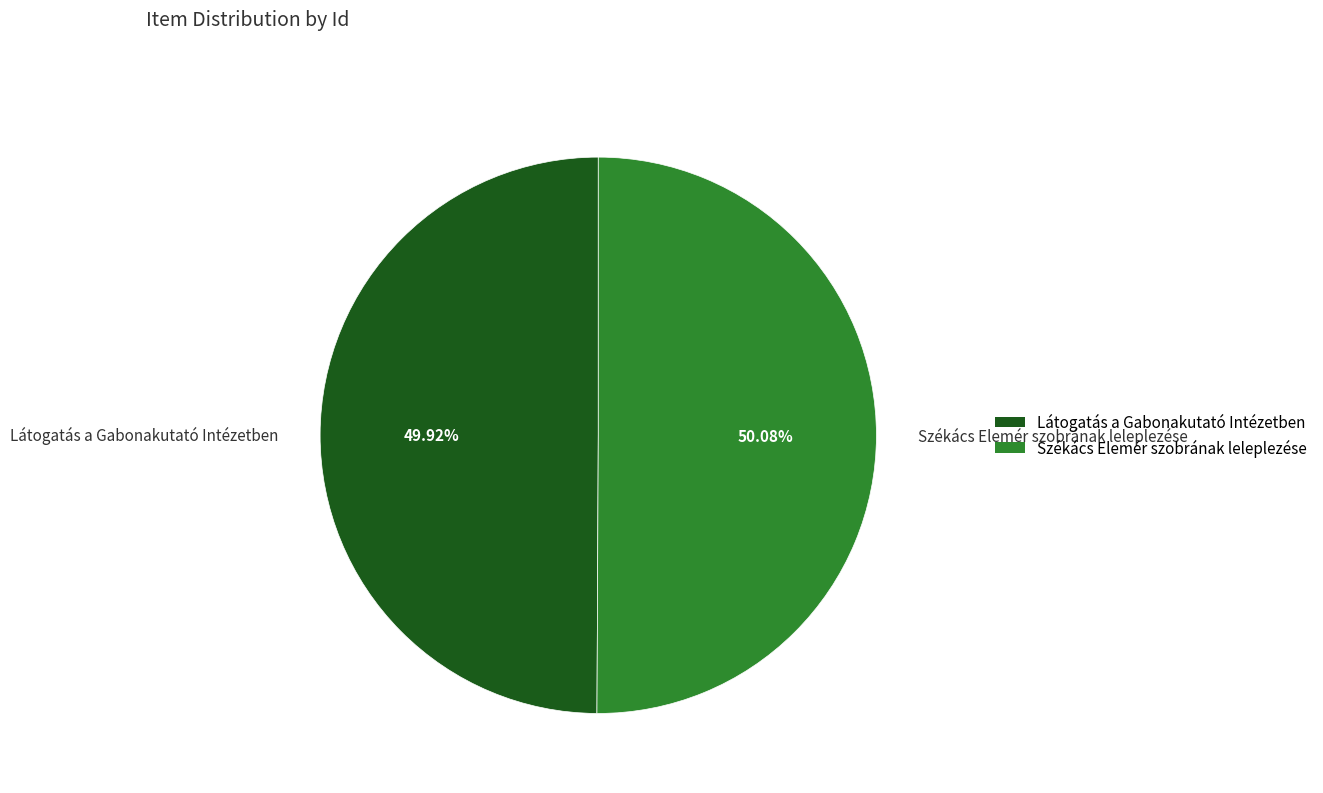

What percentage is the Látogatás a Gabonakutató Intézetben slice, to the nearest percent?

50%